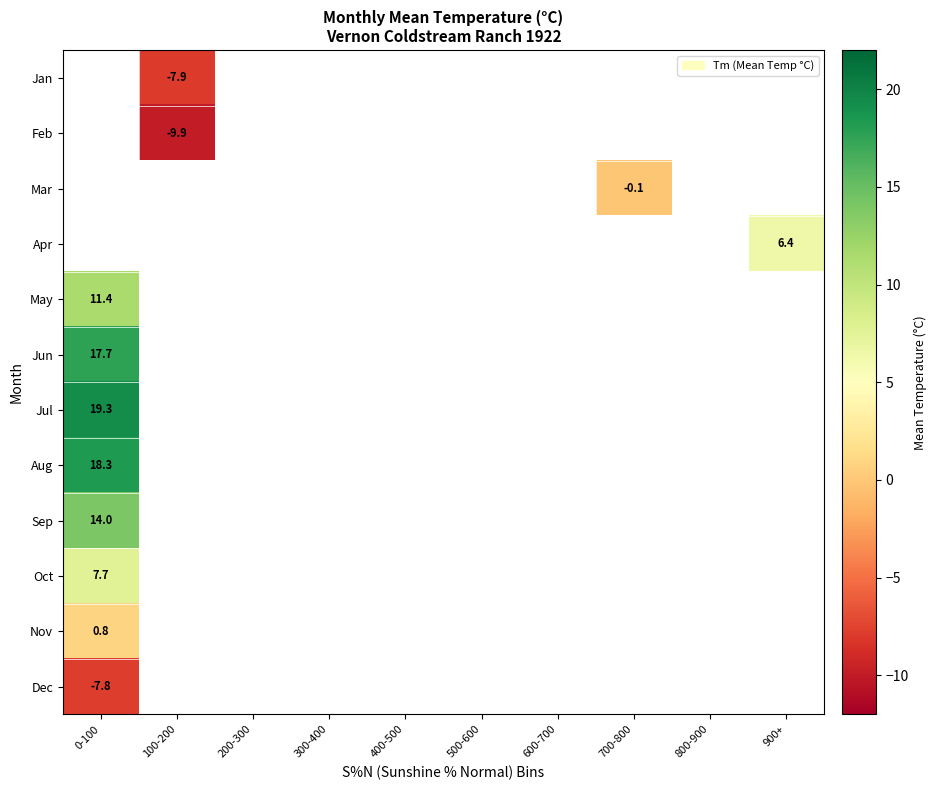

Between 500-600 and 400-500, which is larger?

400-500